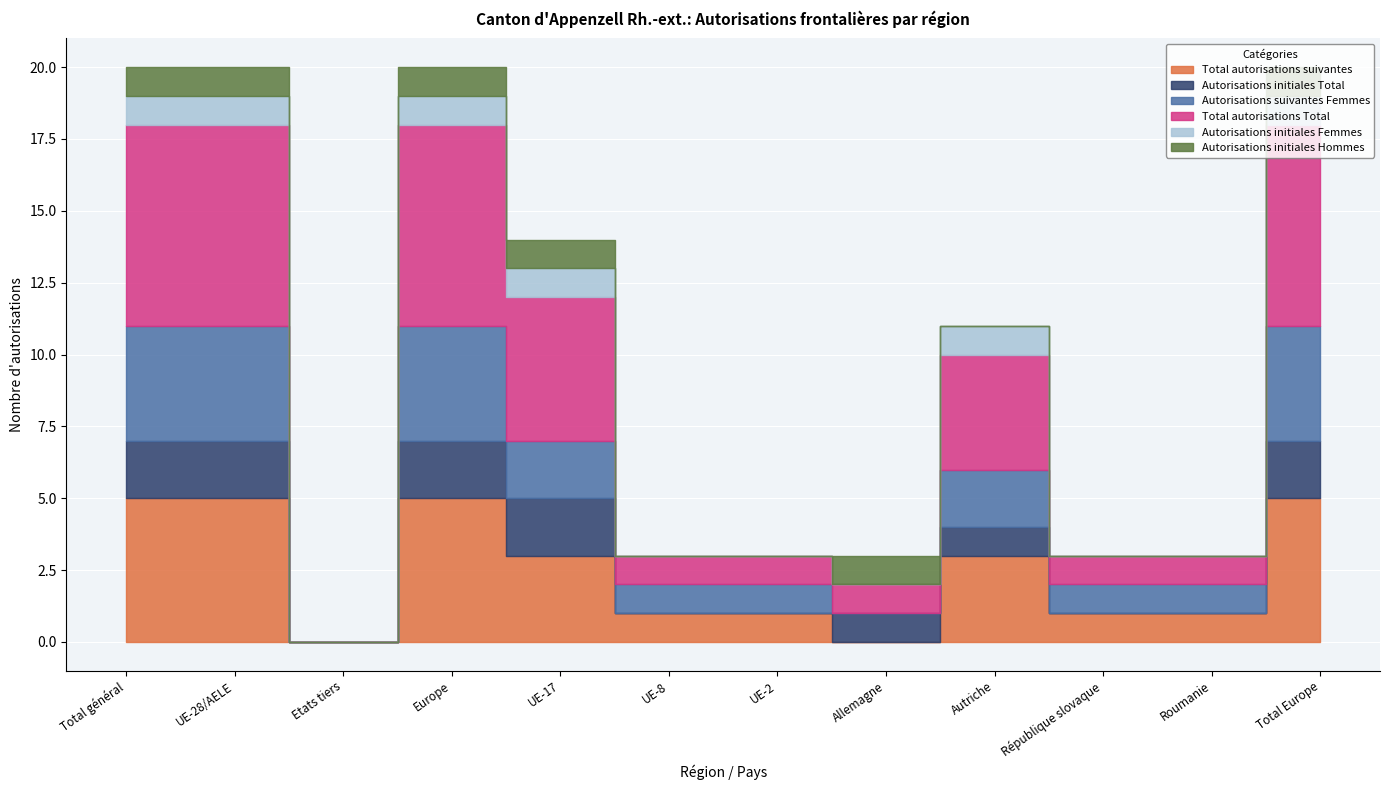

Which series has the largest total across all categories?

Total autorisations Total